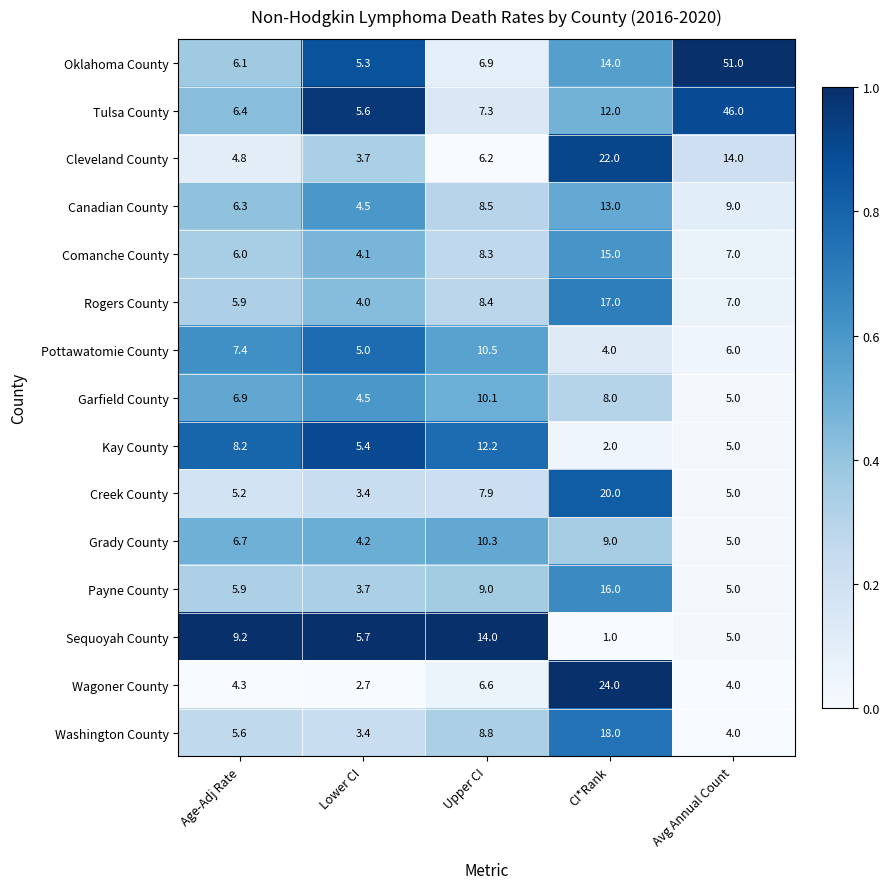

What is the total value across all series at Lower CI?

65.2